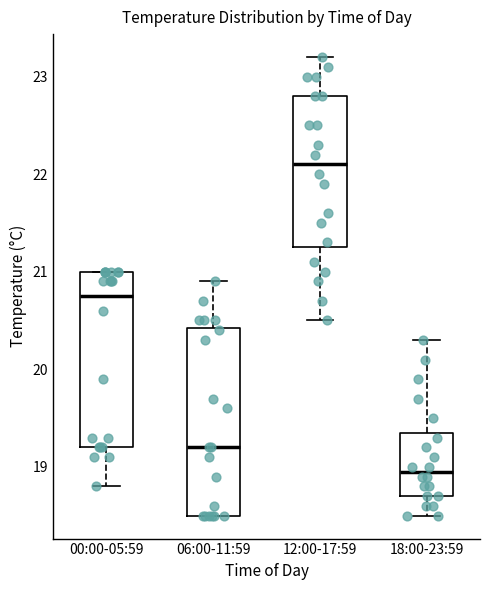

Comparing the boxes themselves (not the whiskers), which one is the tallest?

06:00-11:59